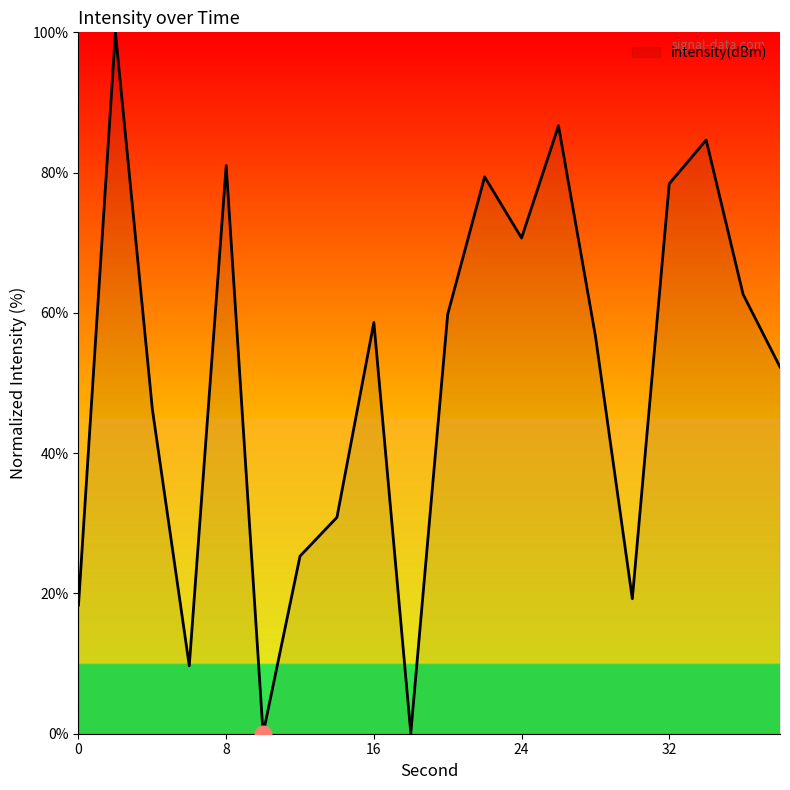

What is the maximum value shown in the chart?

100.0